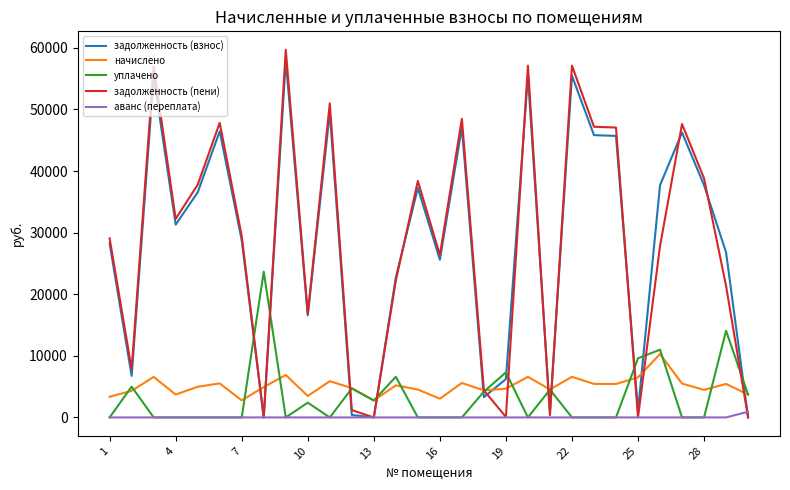

Which series has the widest spread of values?

задолженность (пени)